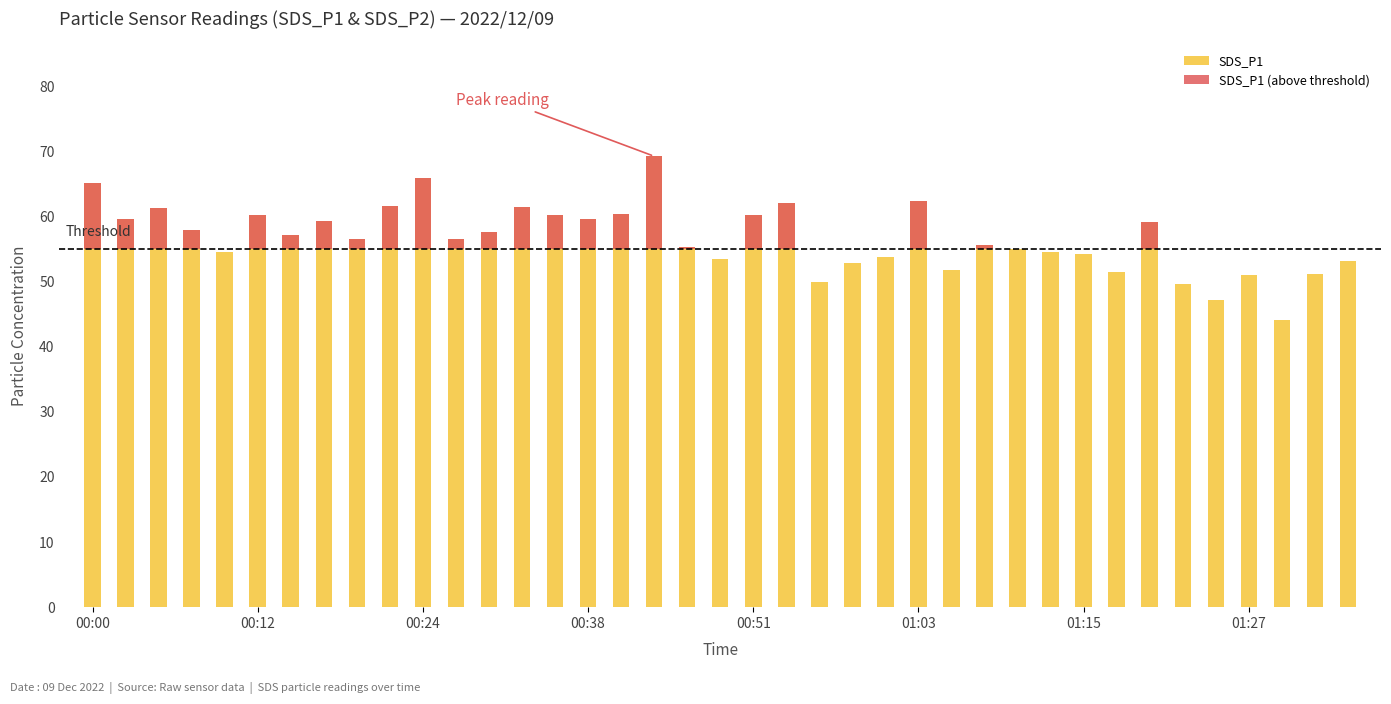

What is the change in value from 00:53 to 01:20?

-3.0